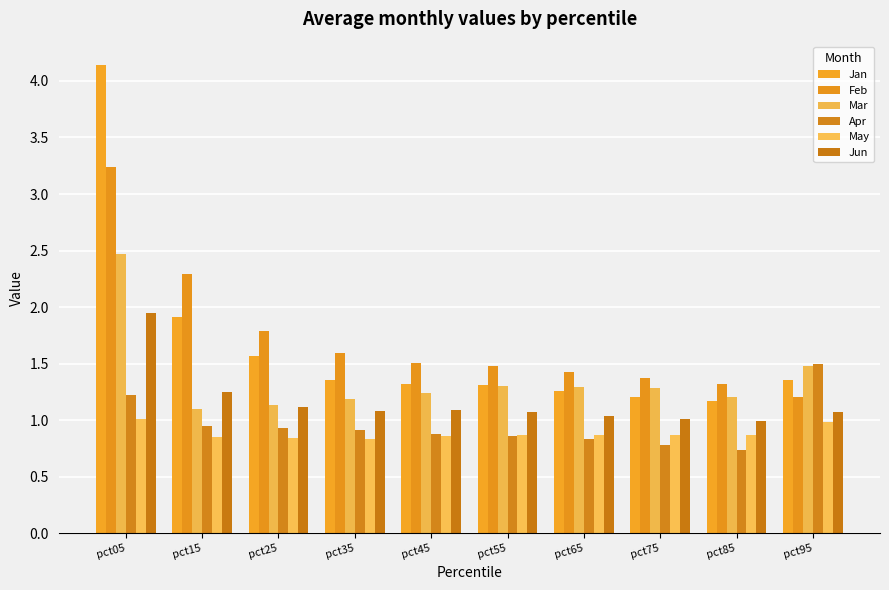

The value of Feb at pct85 is 1.3. True or false?

True